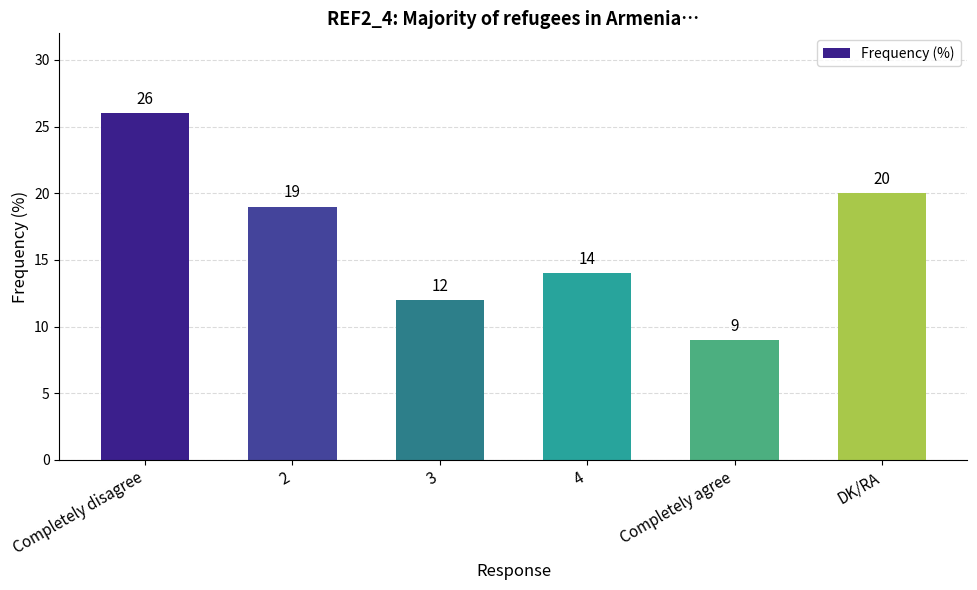

Reading left to right, transcribe all the data shown in this chart.

26	19	12	14	9	20